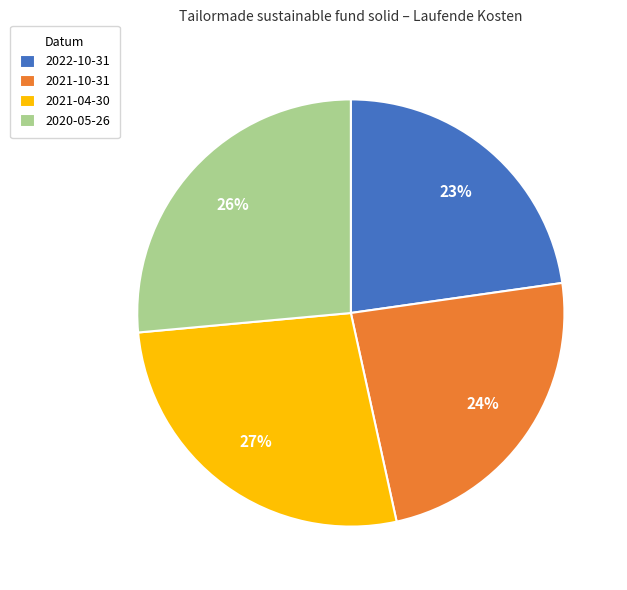

Between 2021-04-30 and 2021-10-31, which is larger?

2021-04-30